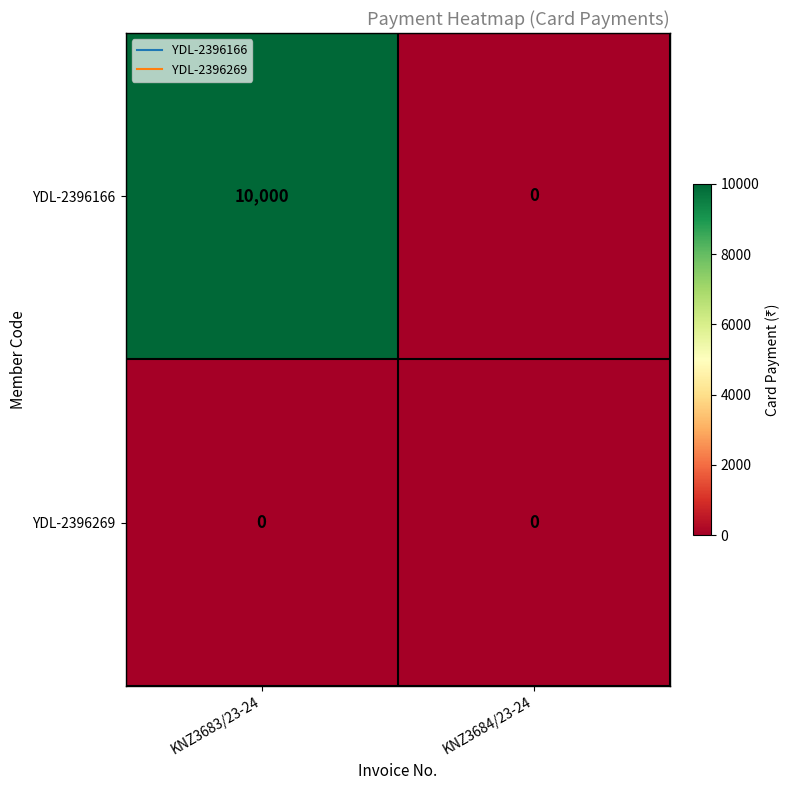

How many series are shown in this chart?

2